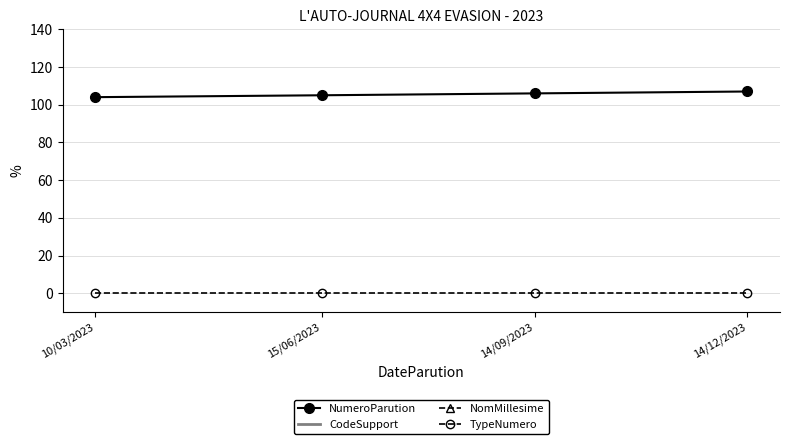

Is it true that CodeSupport equals 192 at 10/03/2023?

True